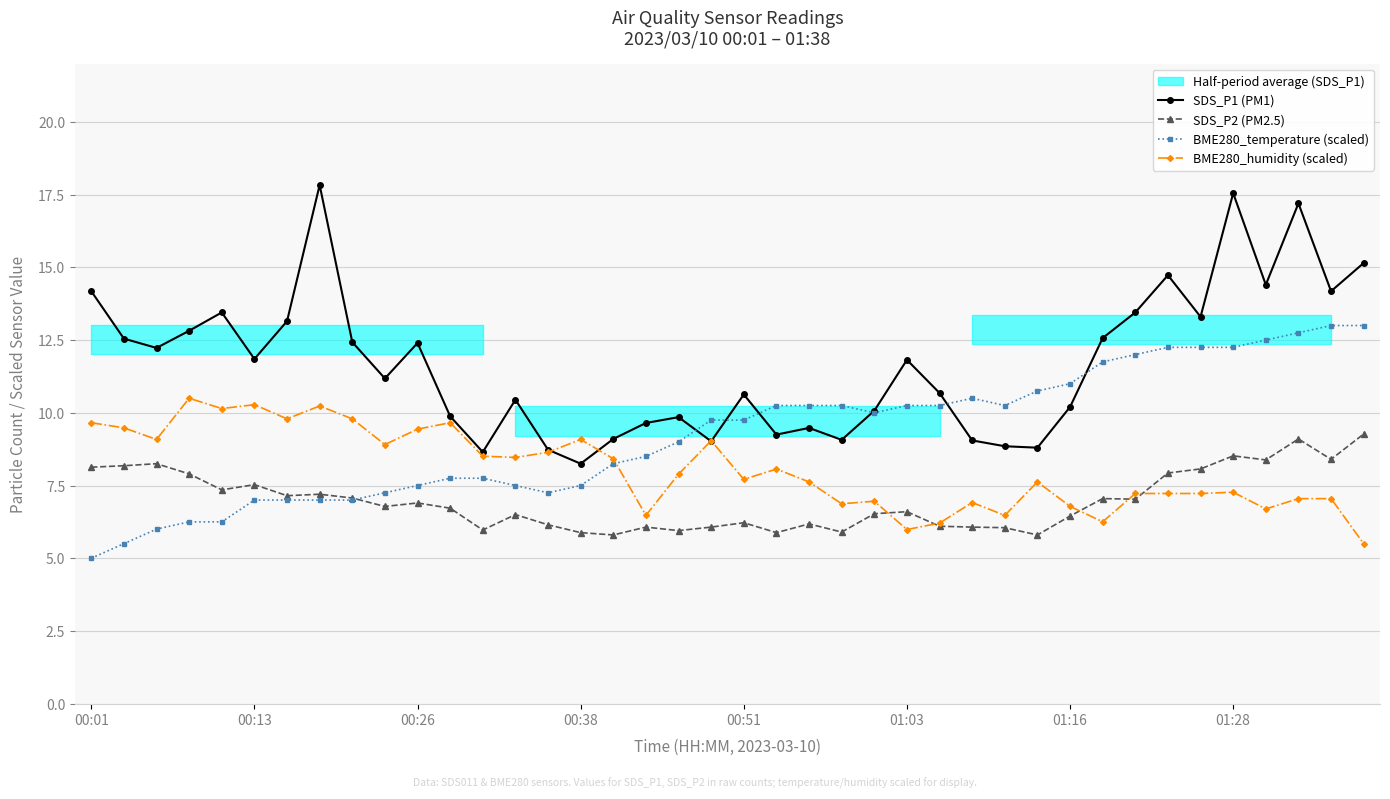

Does the chart display data point markers on the line(s)?

Yes